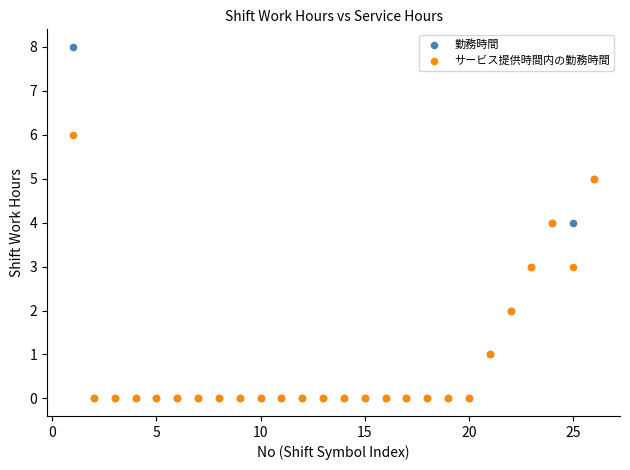

Which series has the largest Y range (max minus min)?

勤務時間